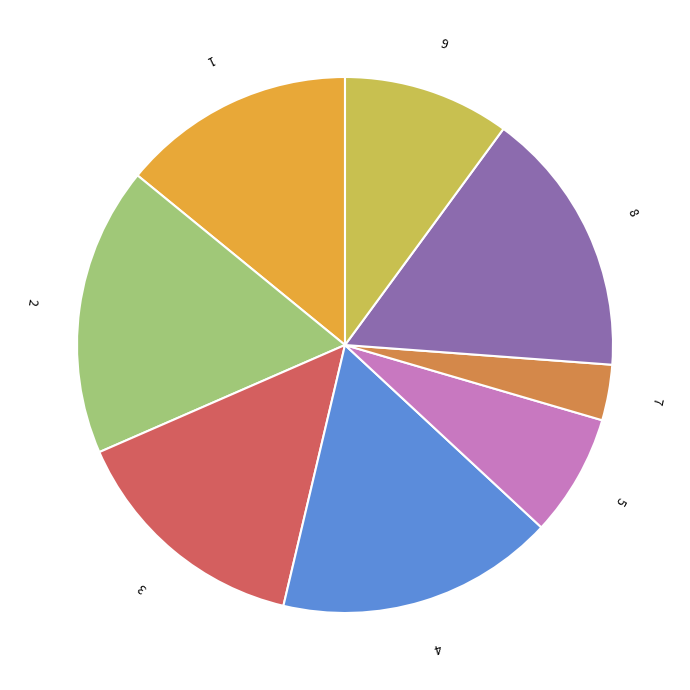

Is there any slice that represents more than half of the pie?

No